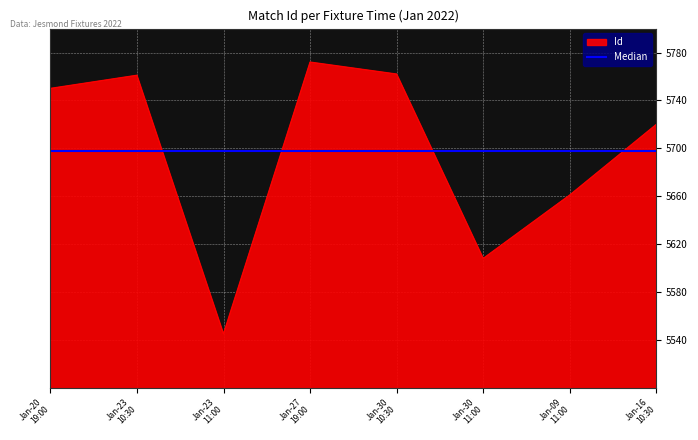

Rank the series by their maximum value, from lowest to highest.

Median, Id